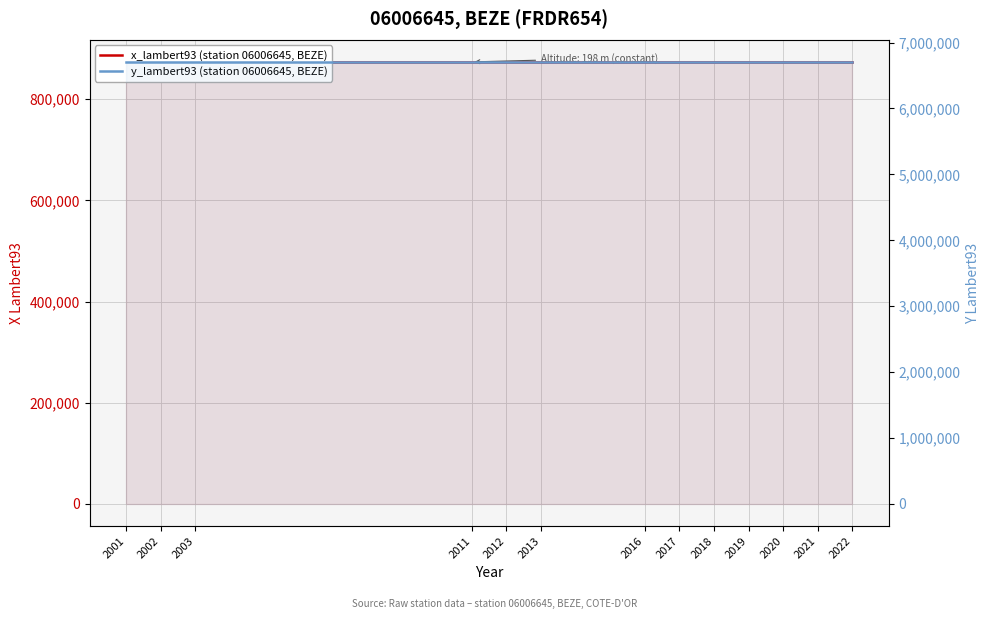

Which series has the largest range (max minus min)?

x_lambert93 (station 06006645, BEZE)